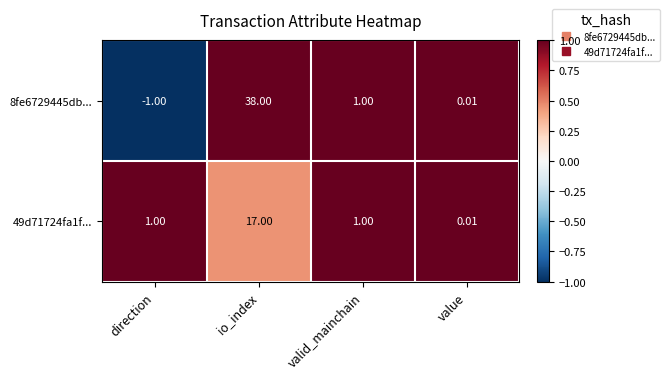

Where is 8fe6729445db... nearest to the value 18?

valid_mainchain